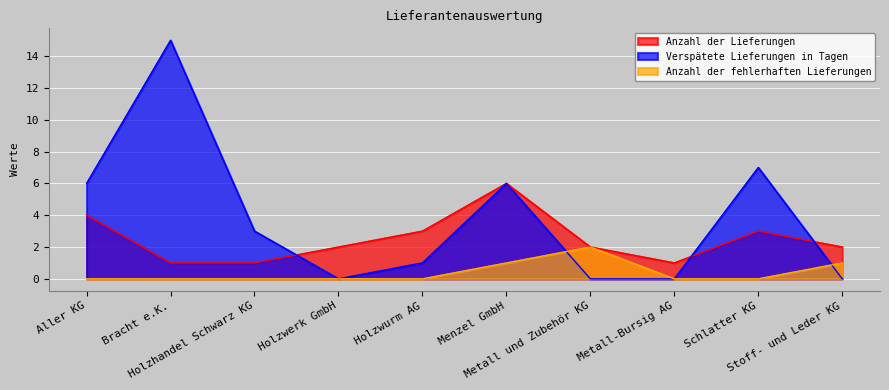

What position from the left is Stoff- und Leder KG?

10